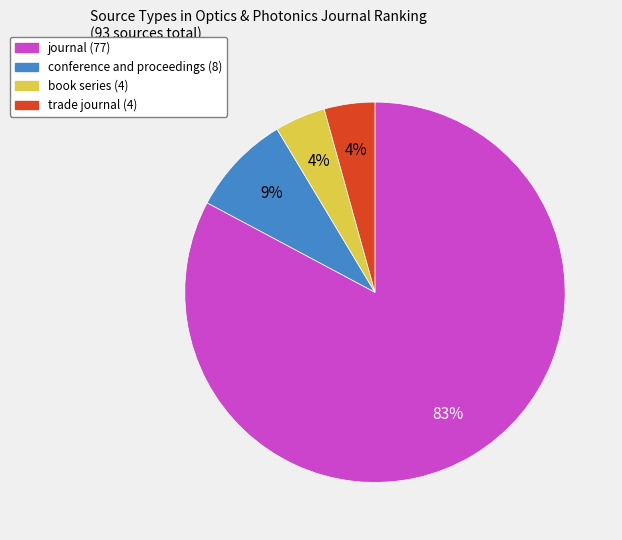

Is there any slice that represents more than half of the pie?

Yes